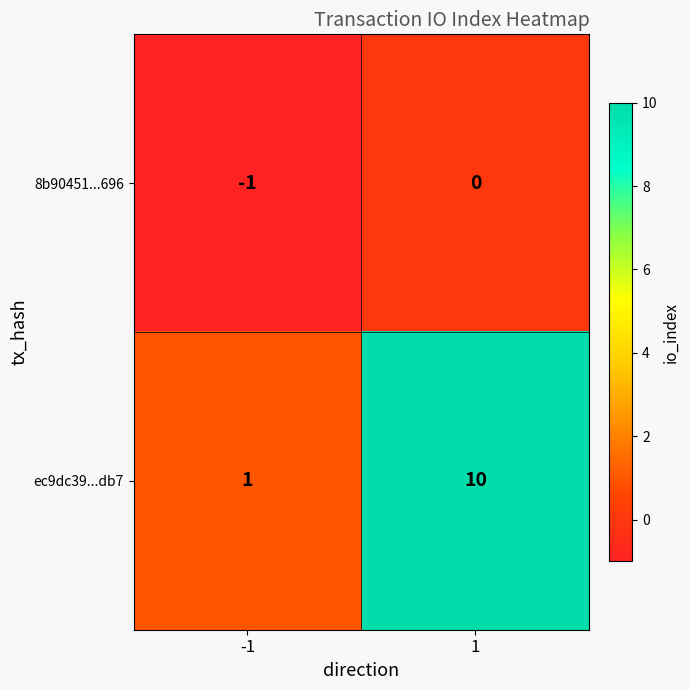

At how many categories does at least one series exceed 4?

1